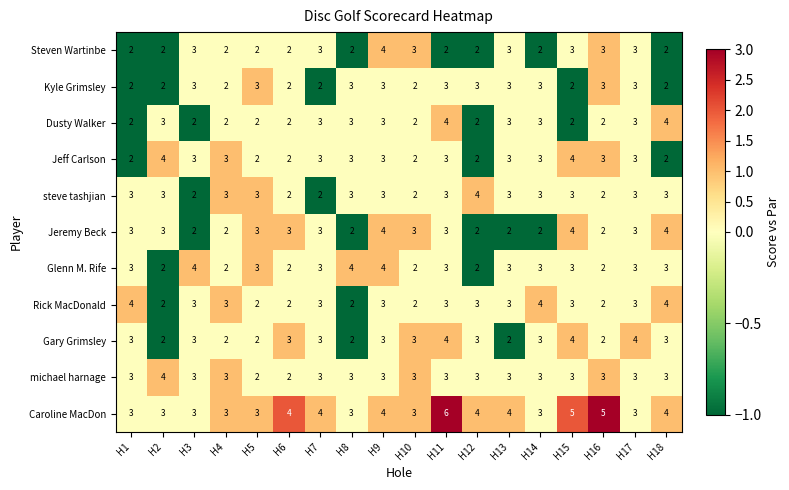

True or false: Dusty Walker has a value of 1 at H9.

False